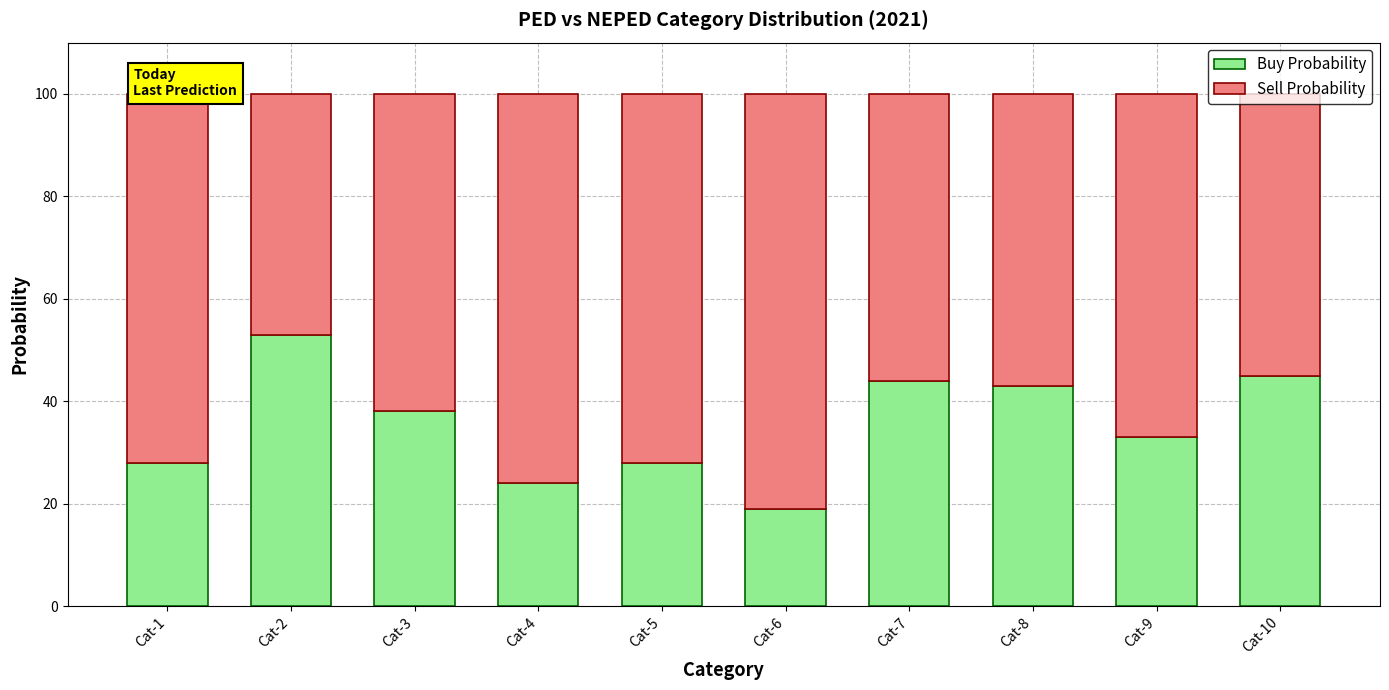

What is the sum of all Buy Probability values?

355